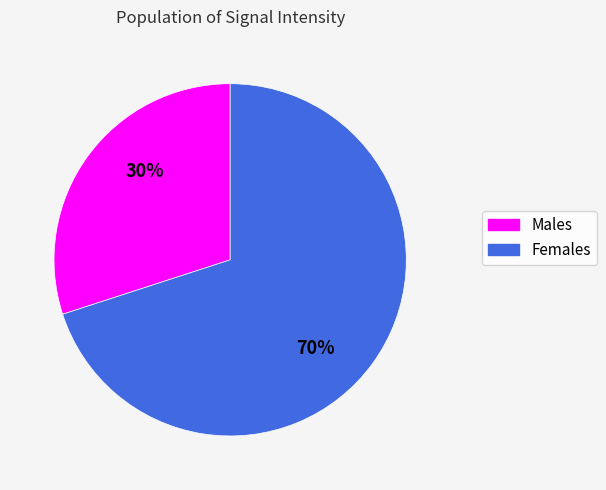

Rank the categories by value from highest to lowest.

Females, Males